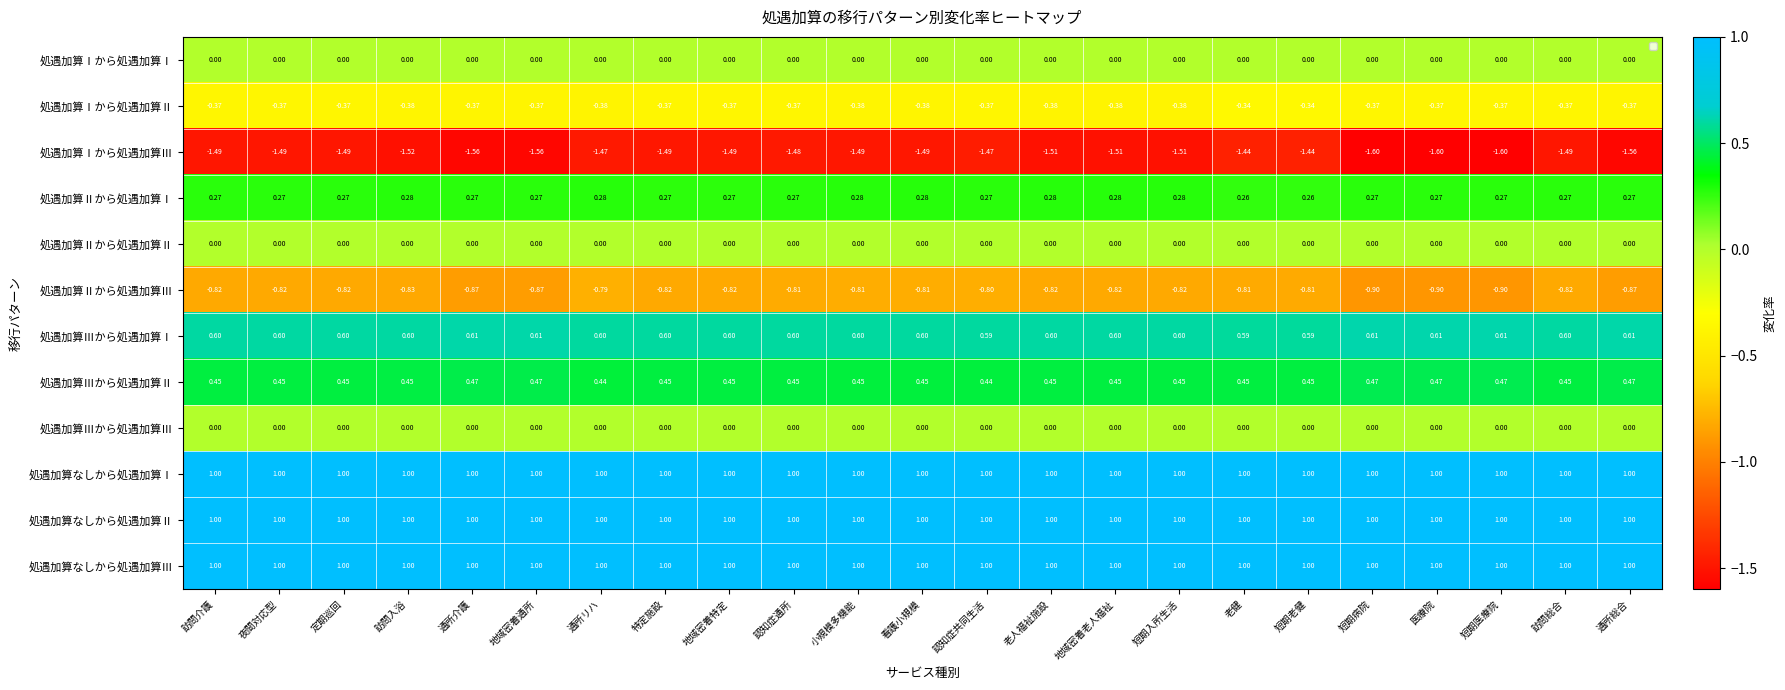

Is the value of 処遇加算Ⅰから処遇加算Ⅰ at 通所リハ greater than the value of 処遇加算Ⅱから処遇加算Ⅲ at 特定施設?

Yes